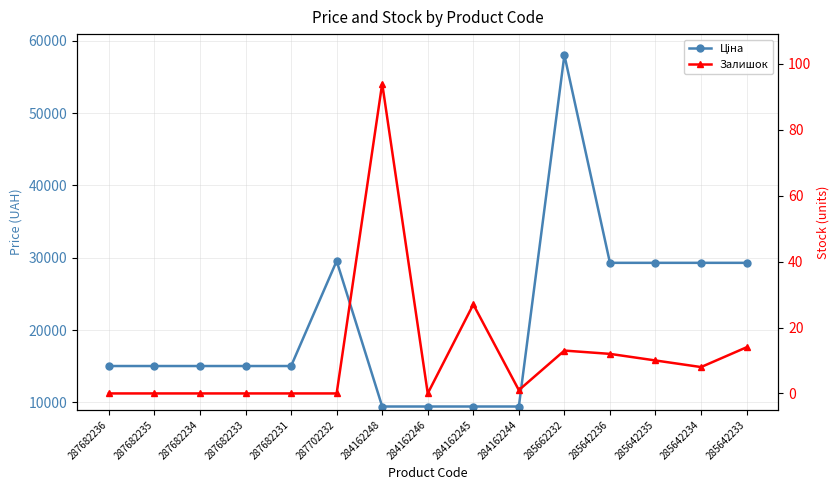

Reading left to right, what are all the values shown in this chart?

Ціна: 287682236=15019.2	287682235=15019.2	287682234=15019.2	287682233=15019.2	287682231=15019.2	287702232=29548.9	284162248=9416.9	284162246=9416.9	284162245=9416.9	284162244=9416.9	285662232=58037.0	285642236=29294.9	285642235=29294.9	285642234=29294.9	285642233=29294.9
Залишок: 287682236=0.0	287682235=0.0	287682234=0.0	287682233=0.0	287682231=0.0	287702232=0.0	284162248=94.0	284162246=0.0	284162245=27.0	284162244=1.0	285662232=13.0	285642236=12.0	285642235=10.0	285642234=8.0	285642233=14.0